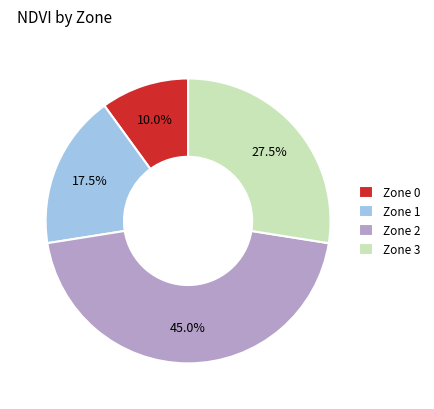

How many slices are in this pie chart?

4